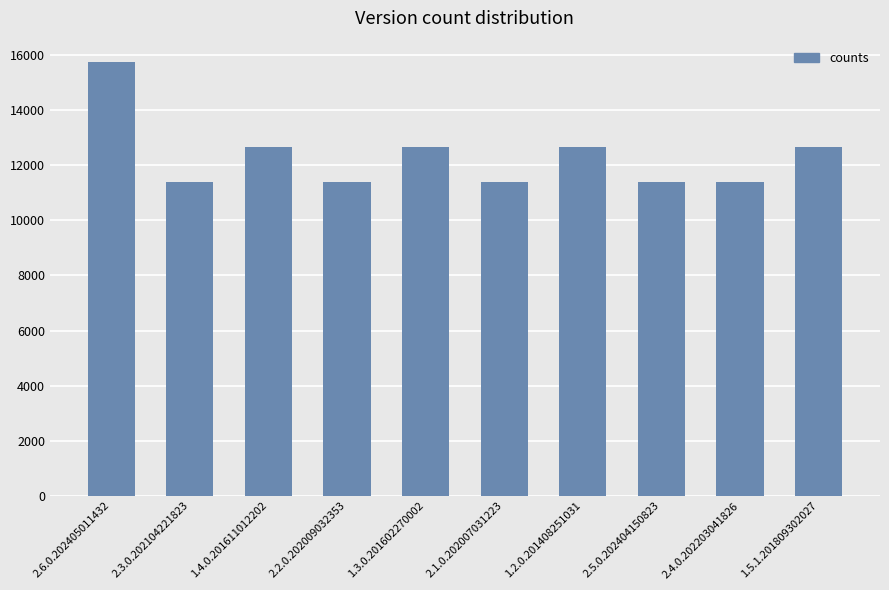

What is the label of the 9th bar from the left?

2.4.0.202203041826